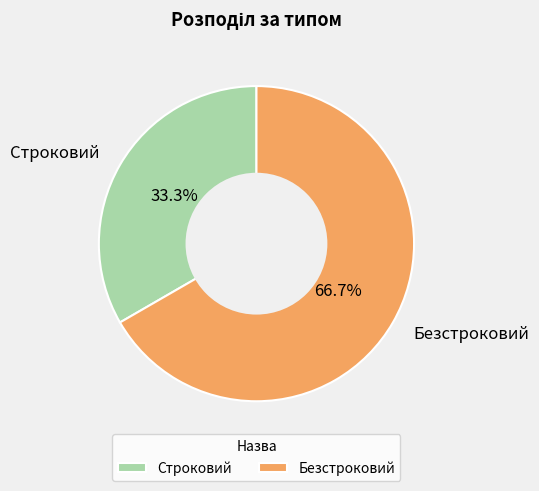

Rank the categories by value from highest to lowest.

Безстроковий, Строковий